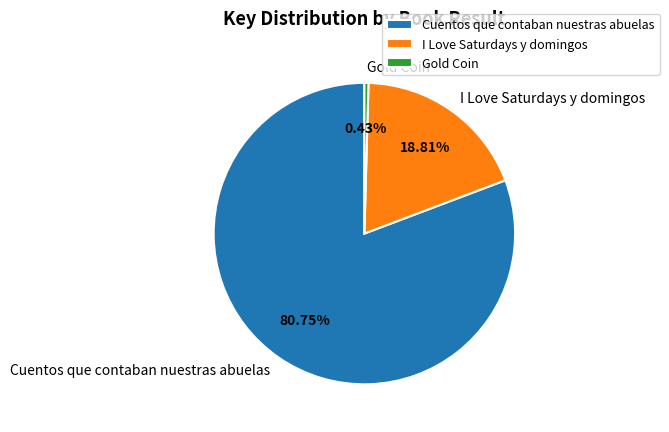

To the nearest percent, what percentage of the pie is Cuentos que contaban nuestras abuelas?

81%